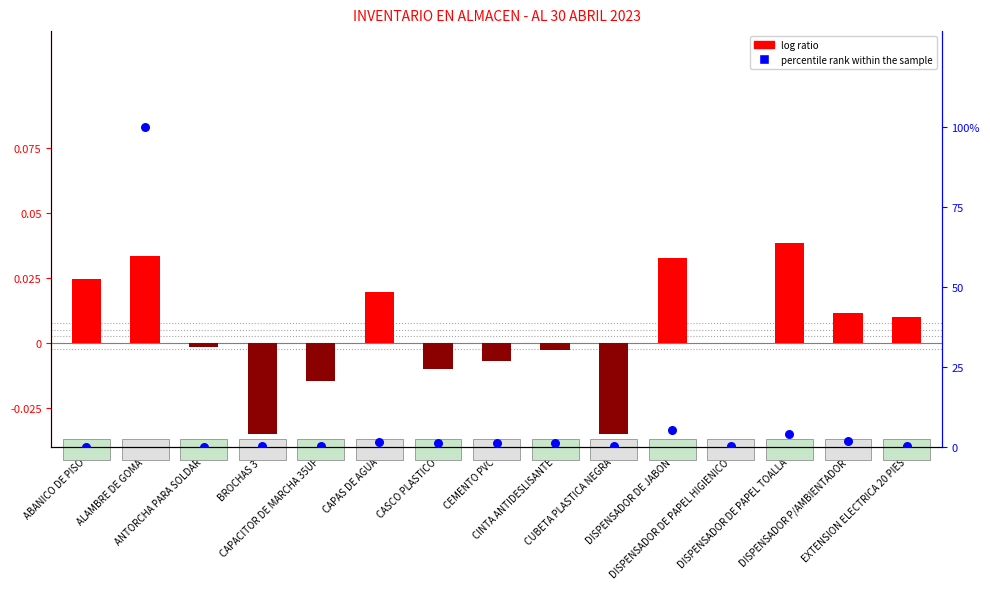

Which series has the largest total across all categories?

percentile rank within the sample